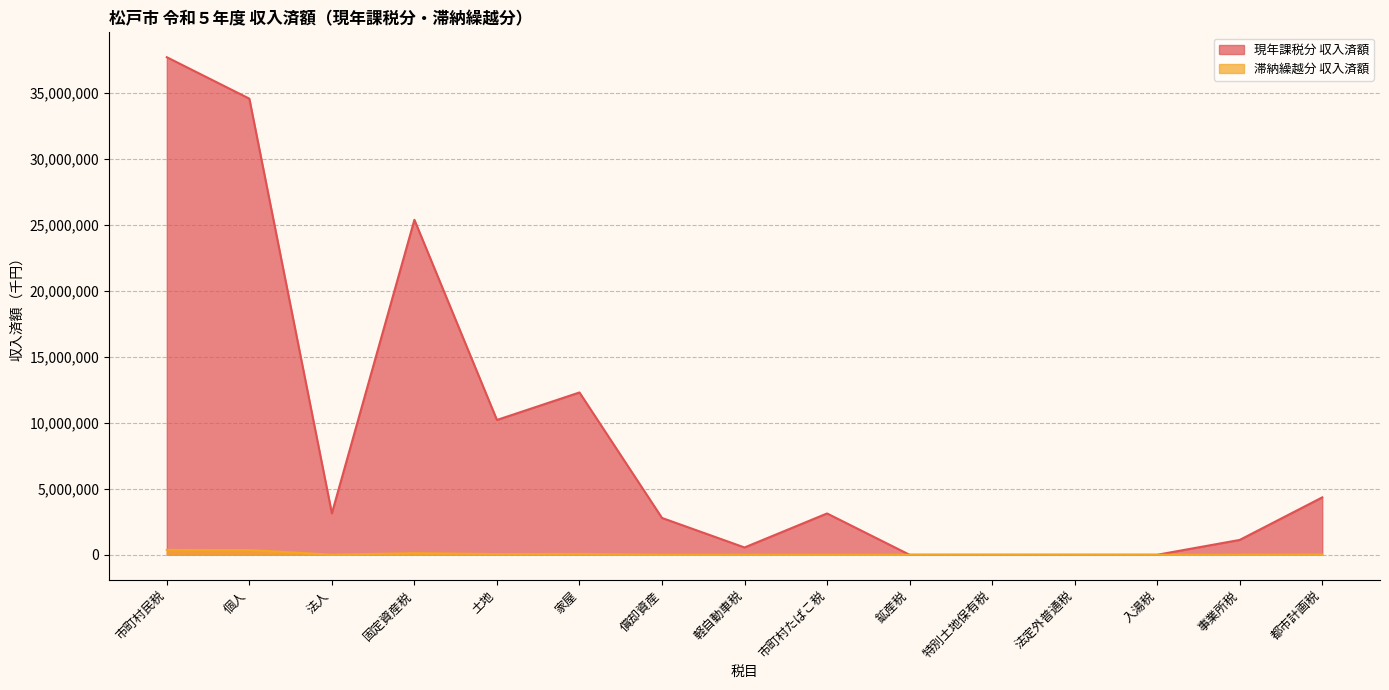

What is the difference between the highest and lowest values at 市町村民税?

37348597